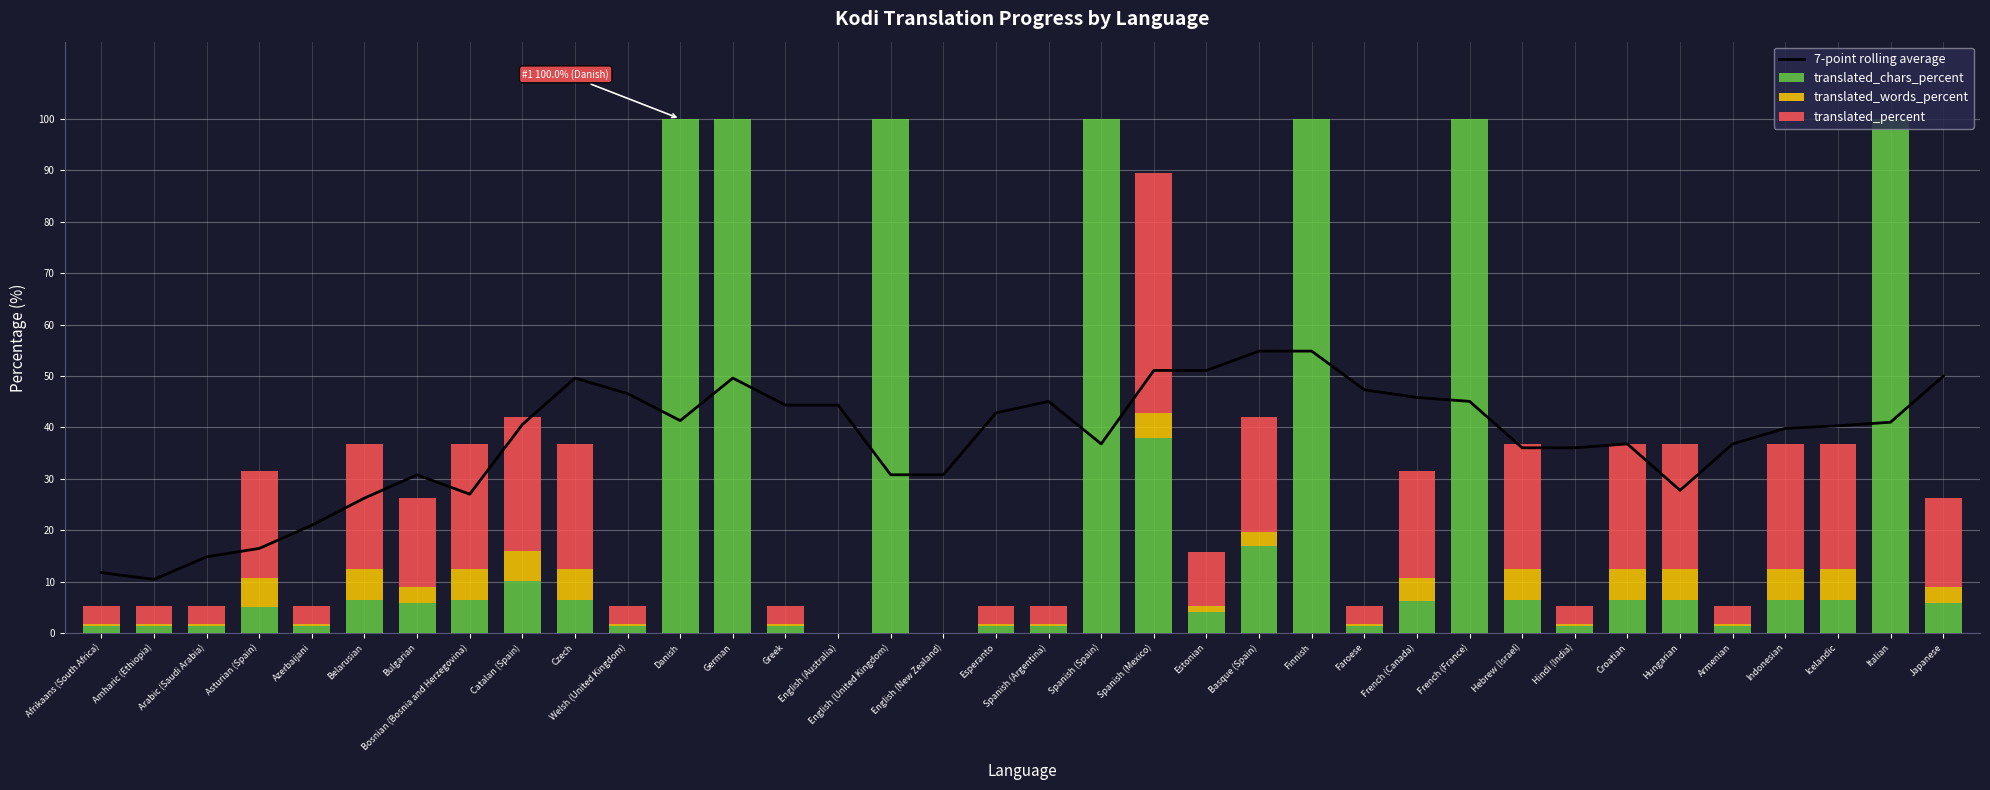

What is the sum of all translated_chars_percent values?

859.5